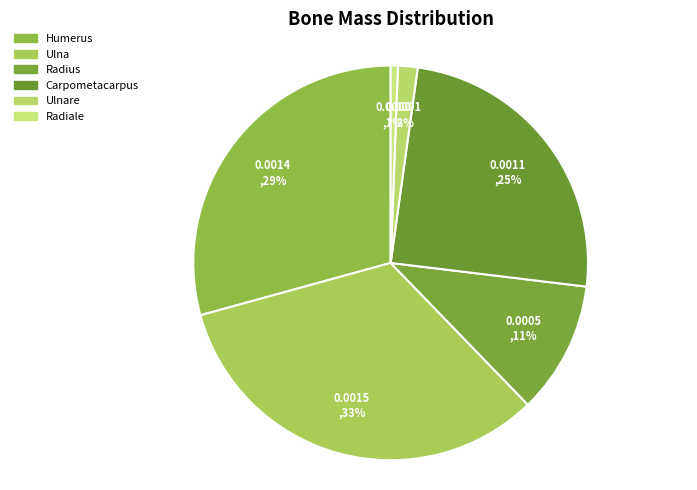

To the nearest percent, what is the difference between the largest and smallest slice percentages?

32%